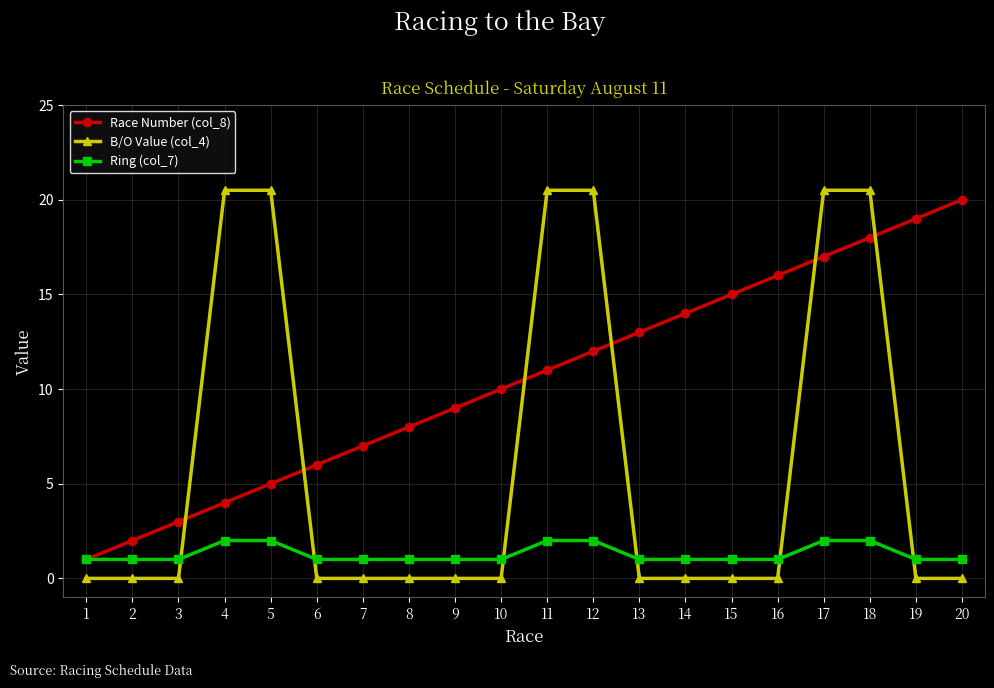

How many categories are shown in the chart?

20